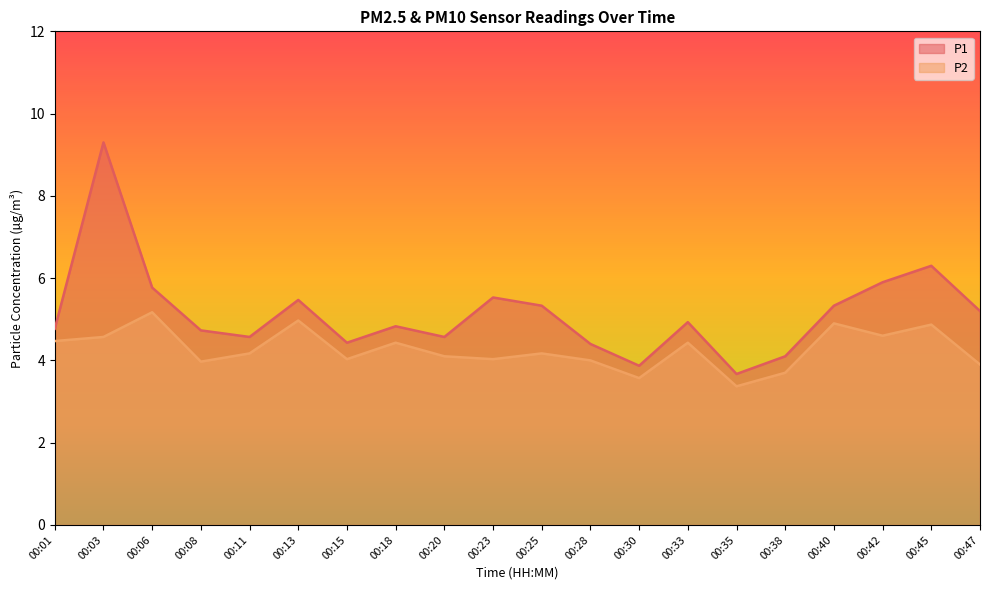

What is the difference between the highest and lowest values at 00:23?

1.5